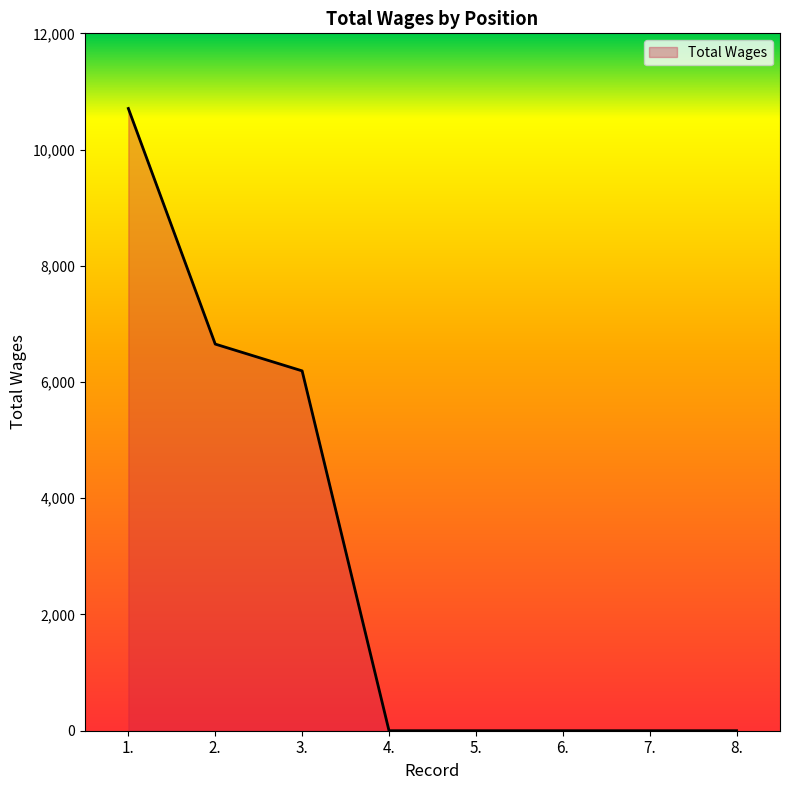

Does the chart have visible grid lines?

No